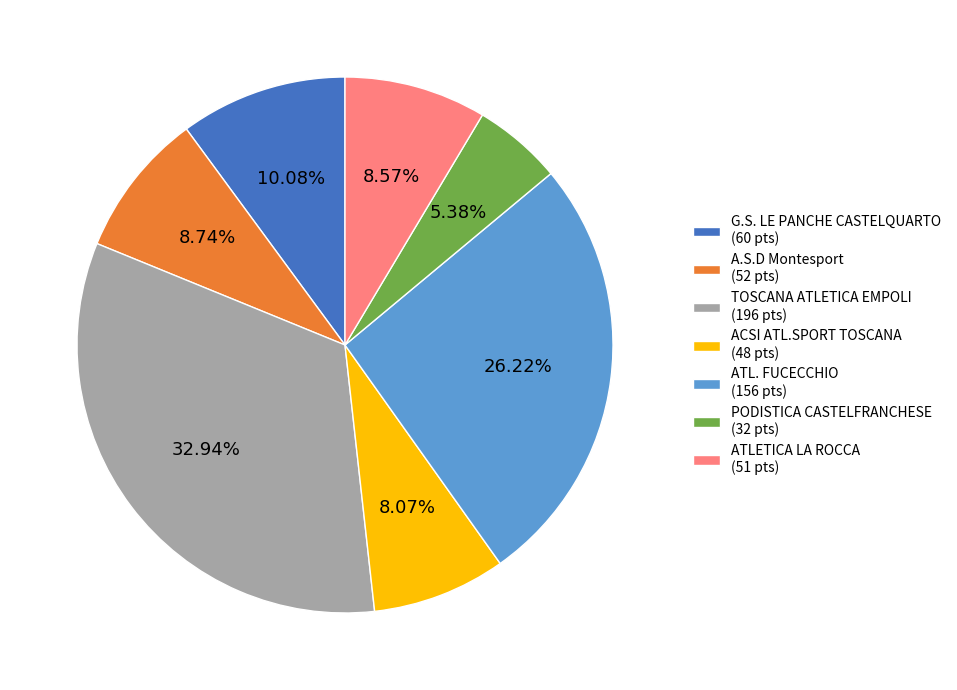

To the nearest percent, what percentage of the pie is A.S.D Montesport?

9%